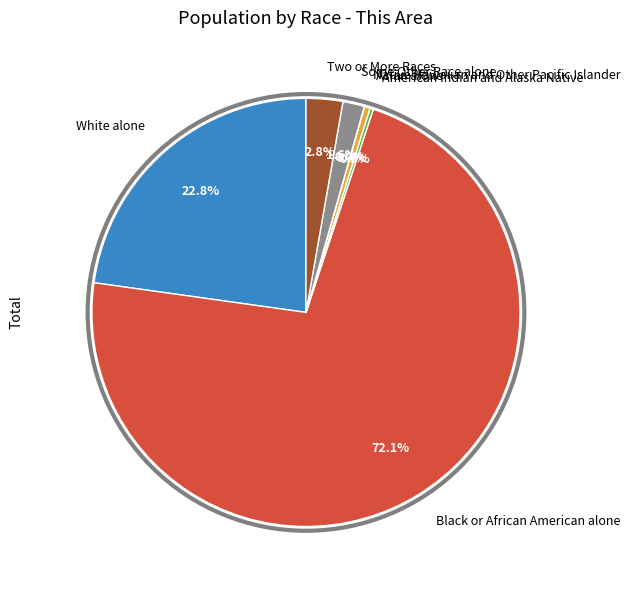

Is it true that Some Other Race alone is 15% of the pie?

False